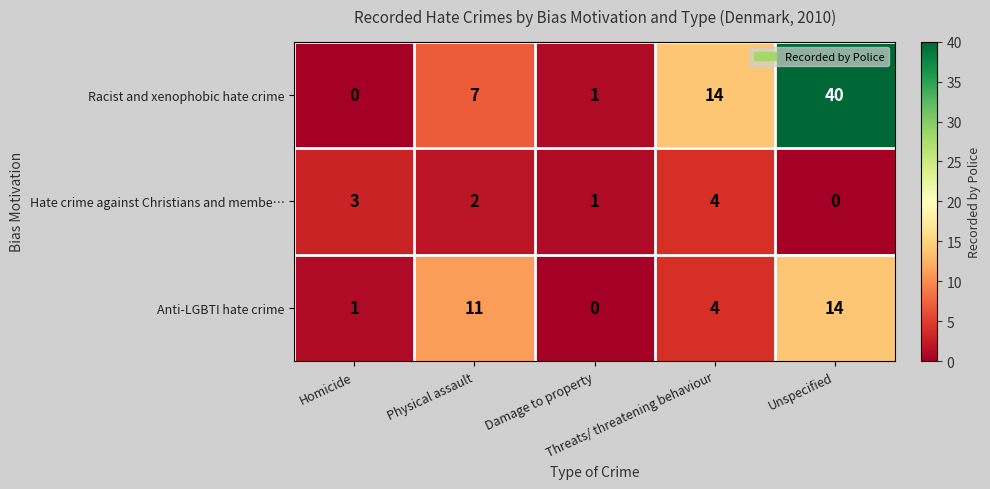

List the series in order of their overall mean, highest first.

Racist and xenophobic hate crime, Anti-LGBTI hate crime, Hate crime against Christians and membe…